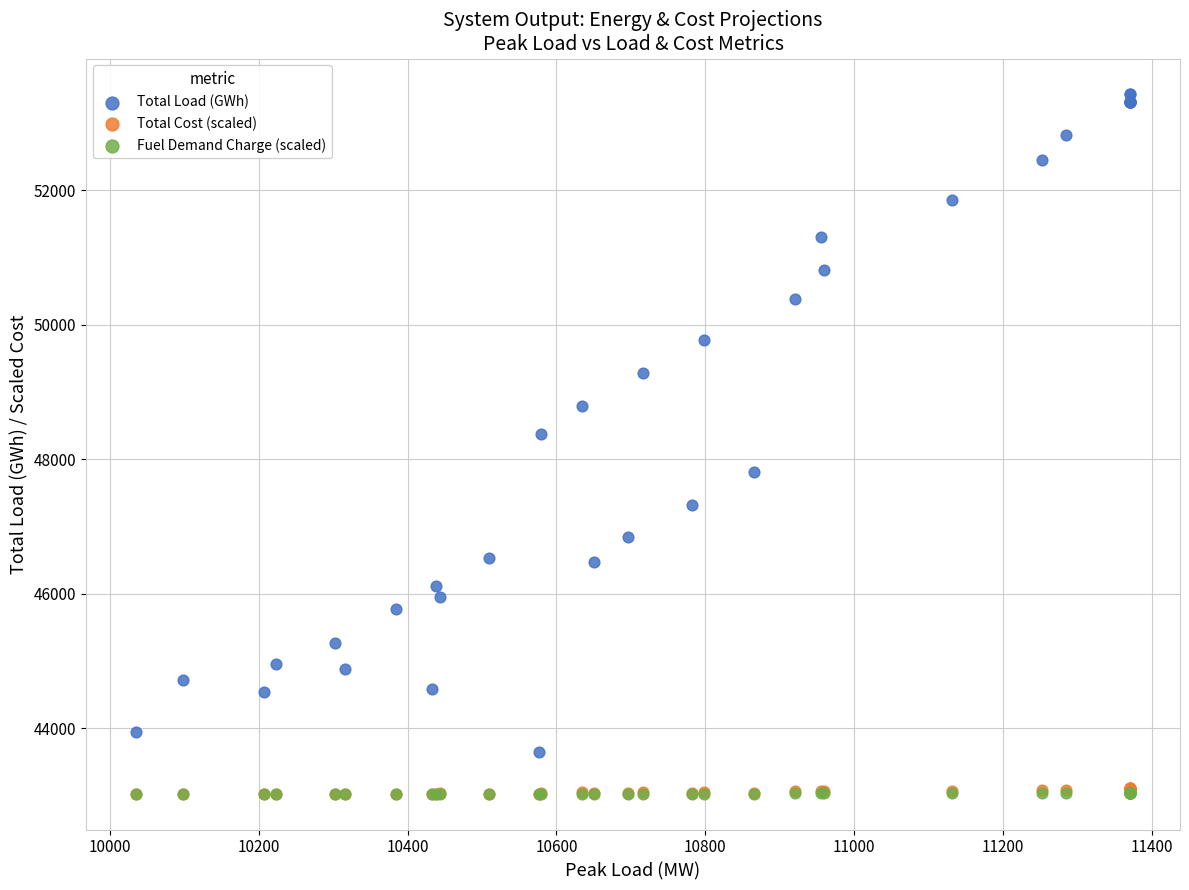

What are all the series names shown in the legend?

Total Load (GWh), Total Cost (scaled), Fuel Demand Charge (scaled)